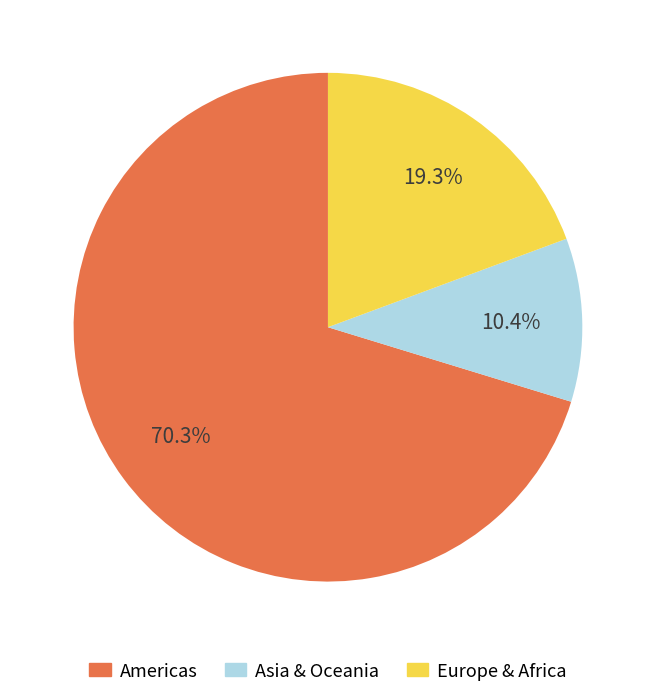

Does any single category account for the majority?

Yes